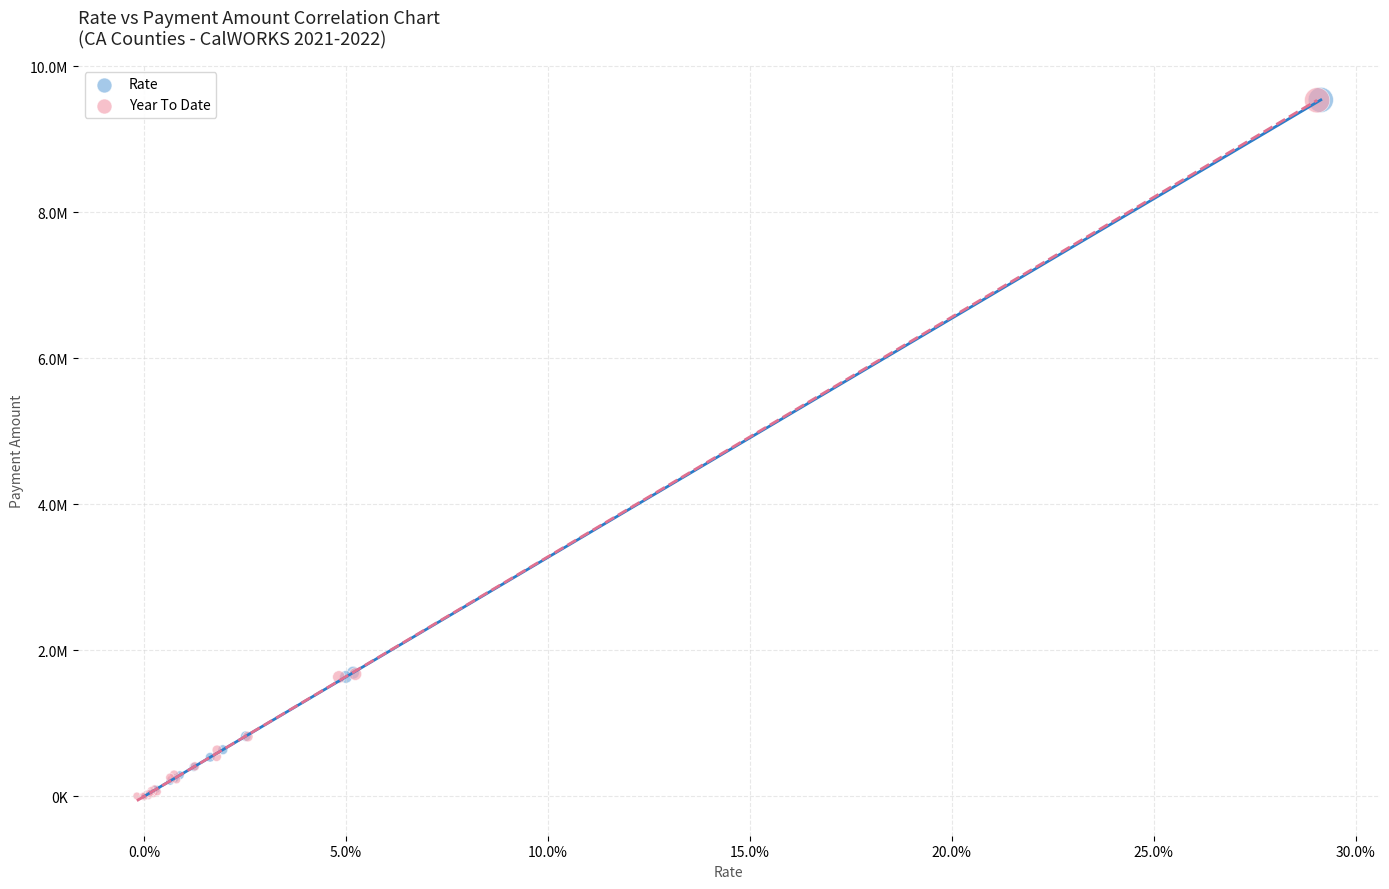

What are all the series names shown in the legend?

Rate, Year To Date